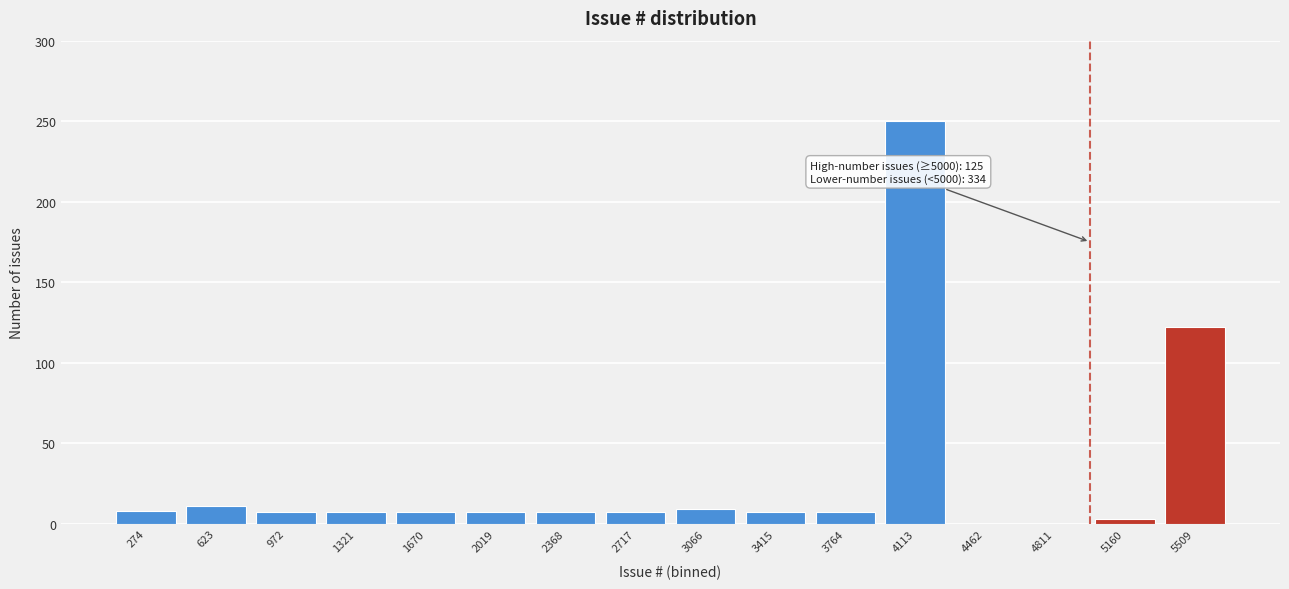

What is the change in value from 3415 to 4462?

-7